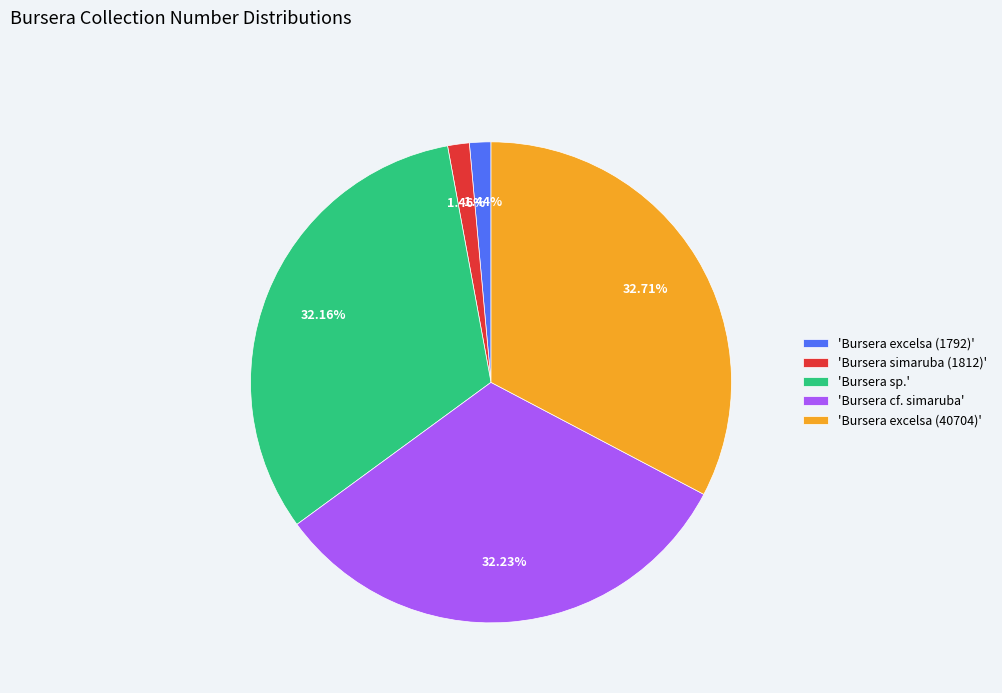

To the nearest percent, what is the average slice percentage?

20%